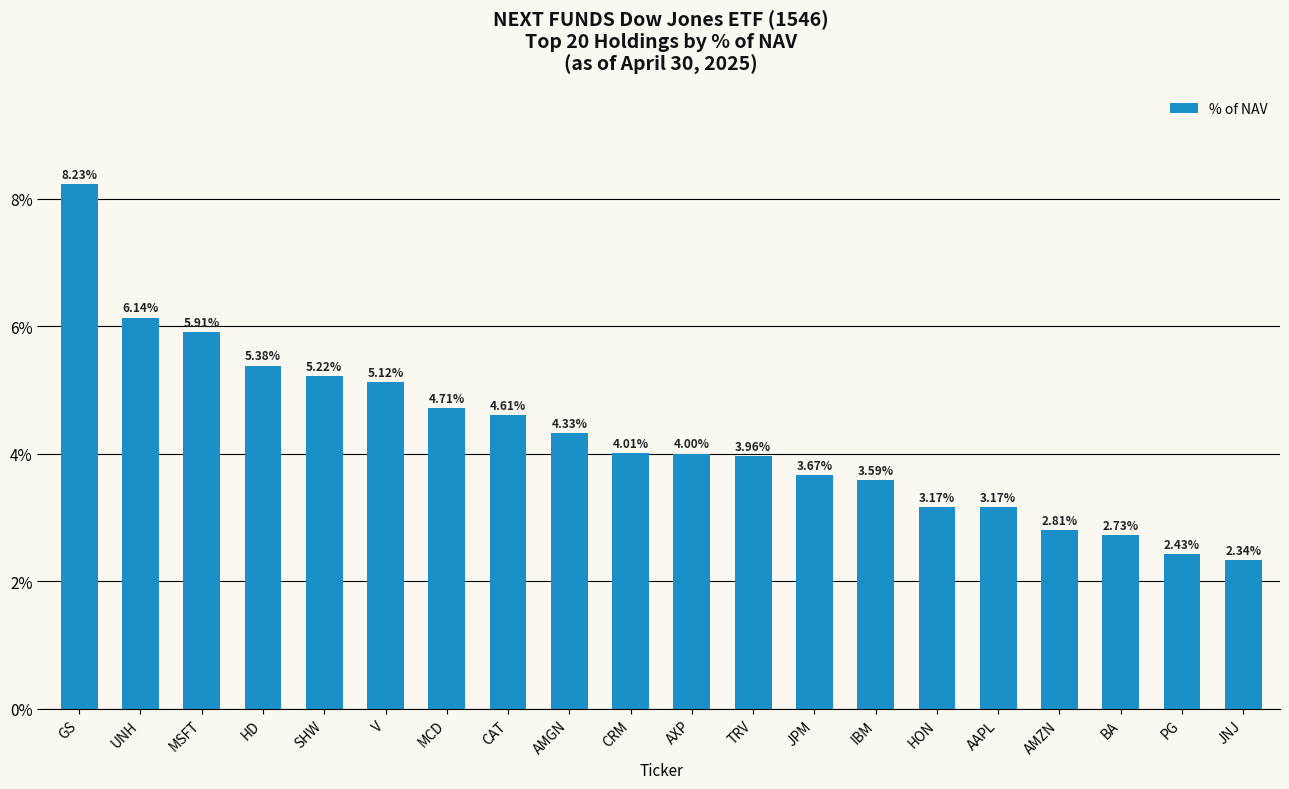

List the labels in order of value, largest first.

GS, UNH, MSFT, HD, SHW, V, MCD, CAT, AMGN, CRM, AXP, TRV, JPM, IBM, HON, AAPL, AMZN, BA, PG, JNJ